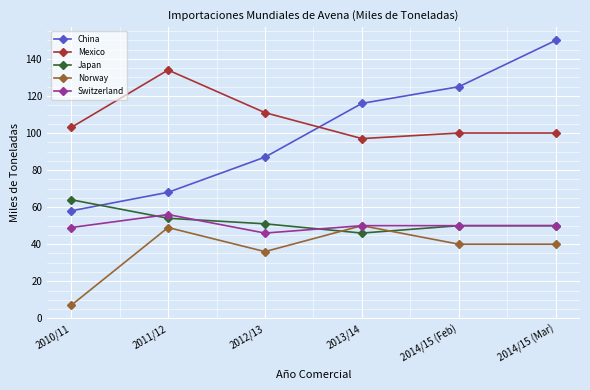

Which series ends up on top after the final intersection of China and Japan?

China